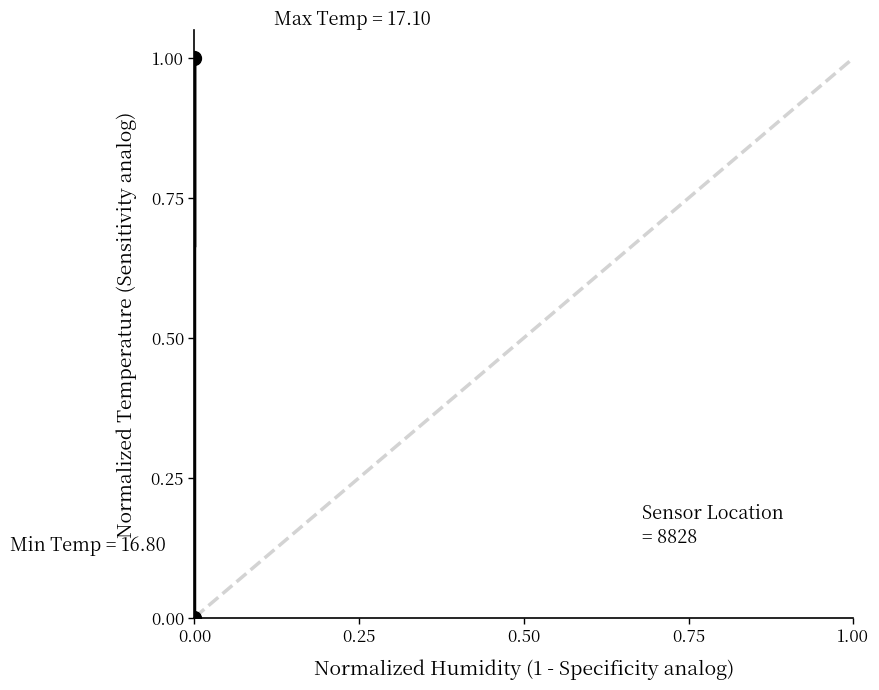

How many data points does each series have?

40